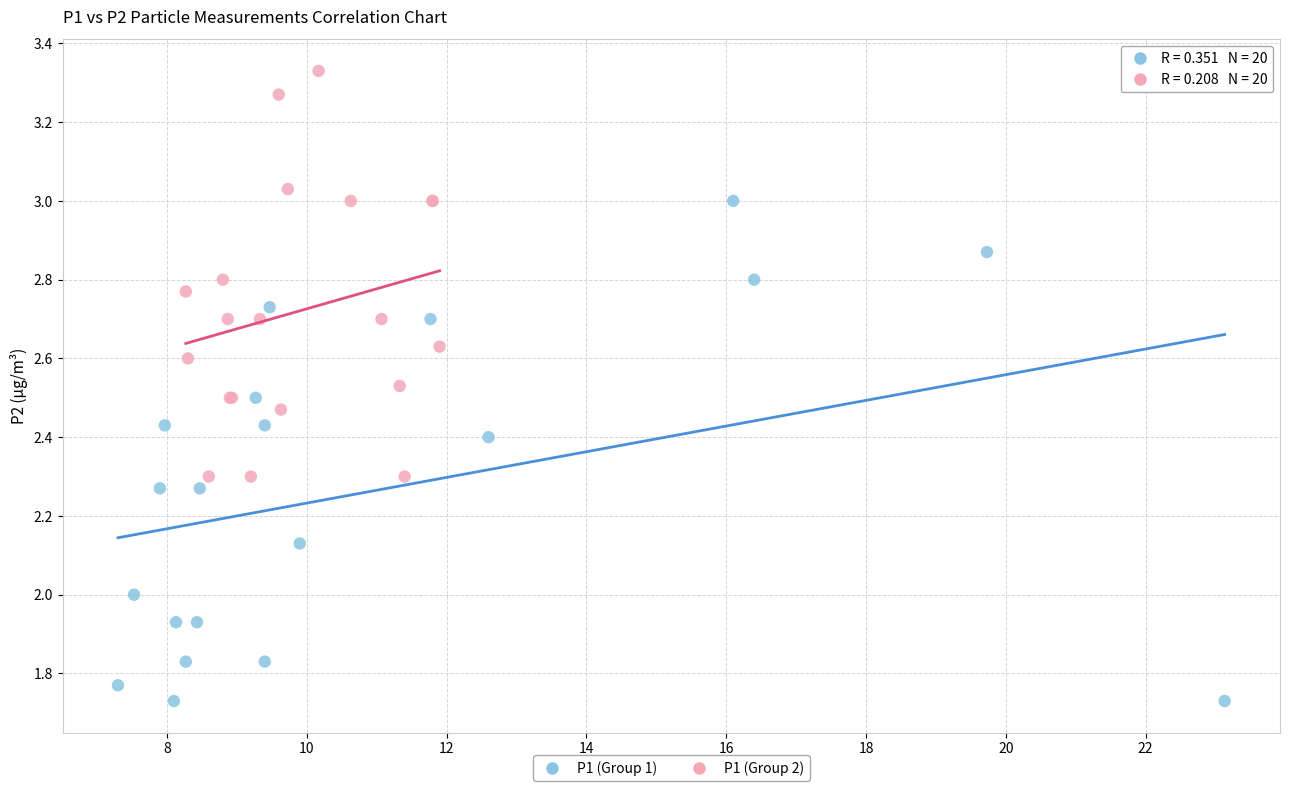

Which series contains the highest Y value?

P1 (Group 2)